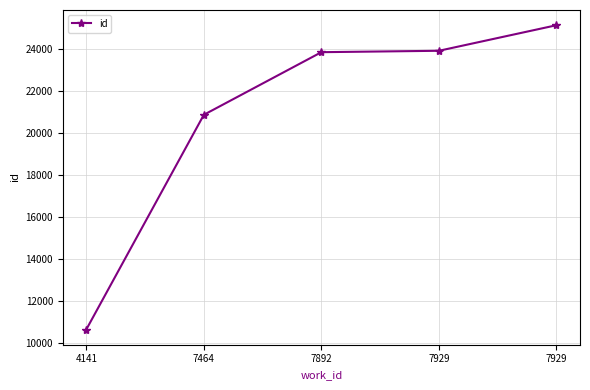

How many lines are shown in the chart?

1